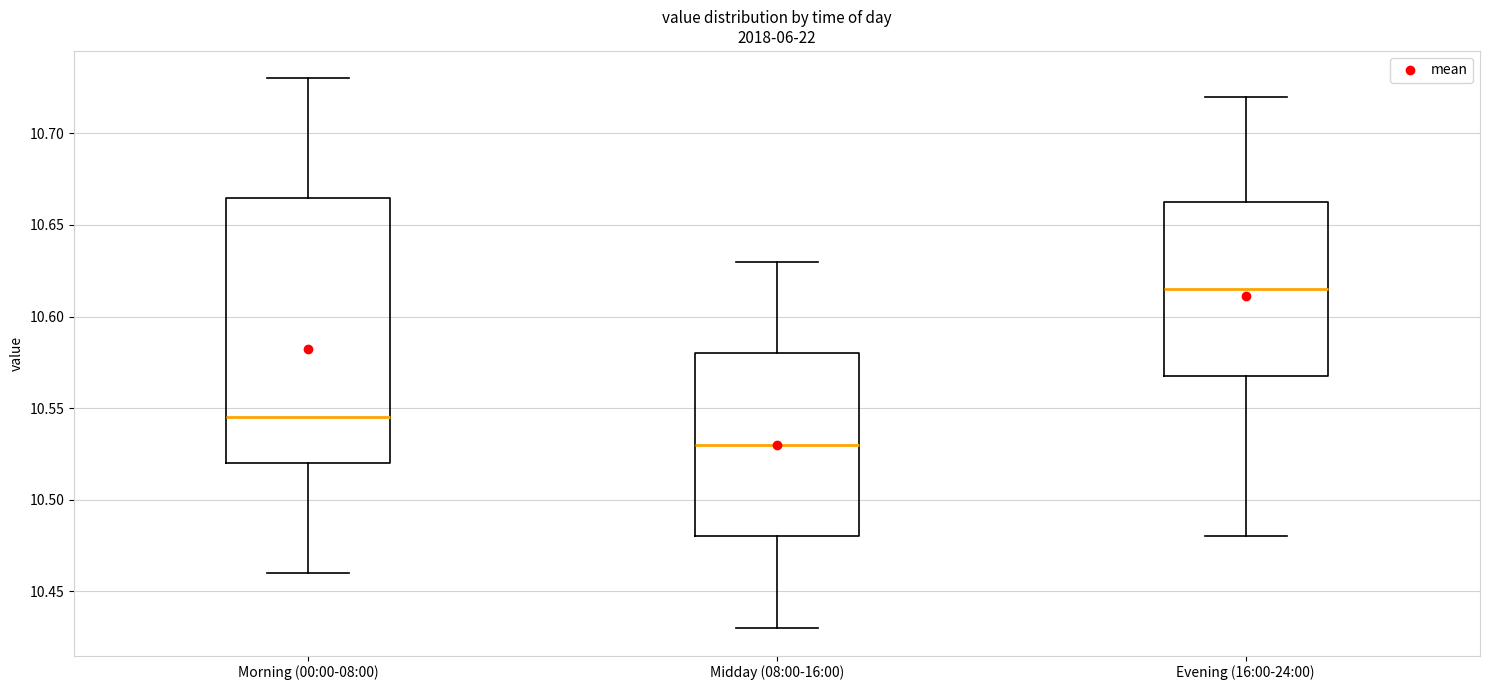

Comparing the boxes themselves (not the whiskers), which one is the tallest?

Morning (00:00-08:00)